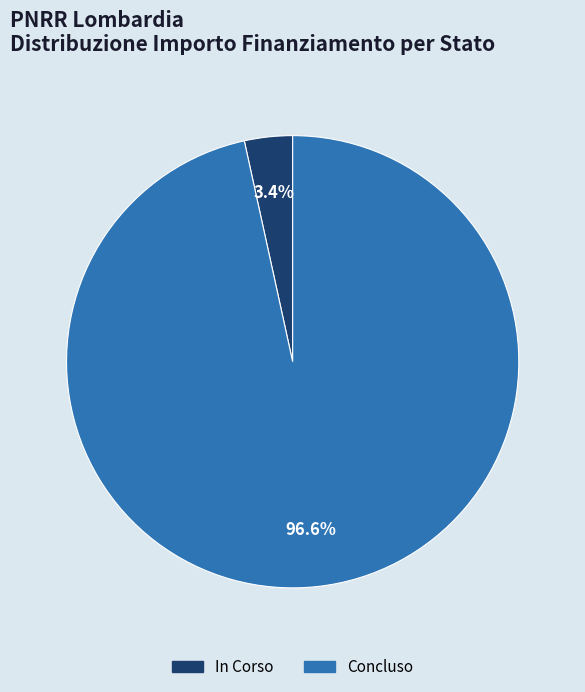

Does any single category account for the majority?

Yes